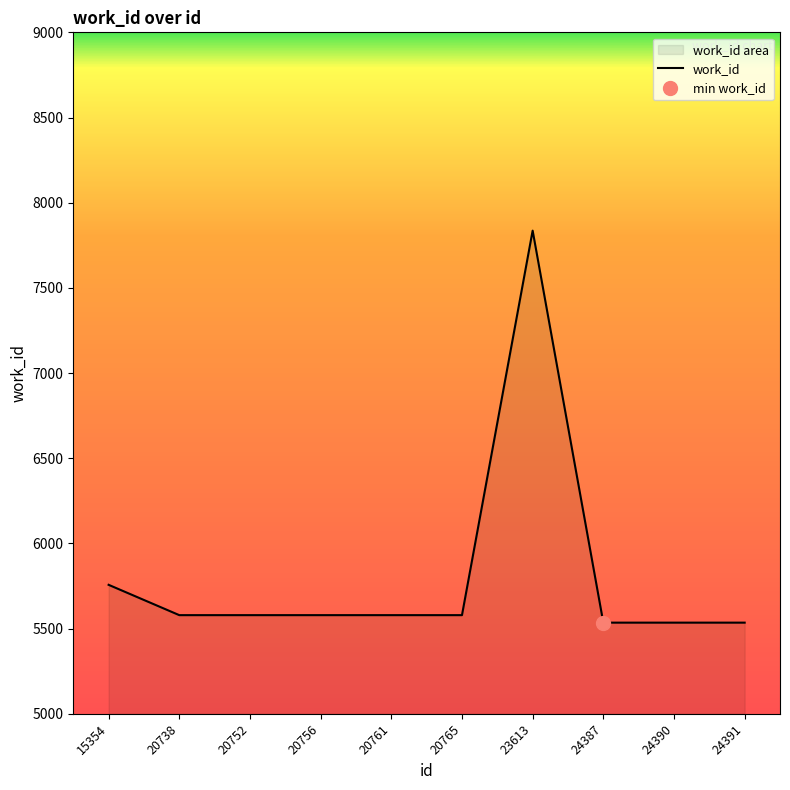

Which label corresponds to the smallest value in the chart?

24387